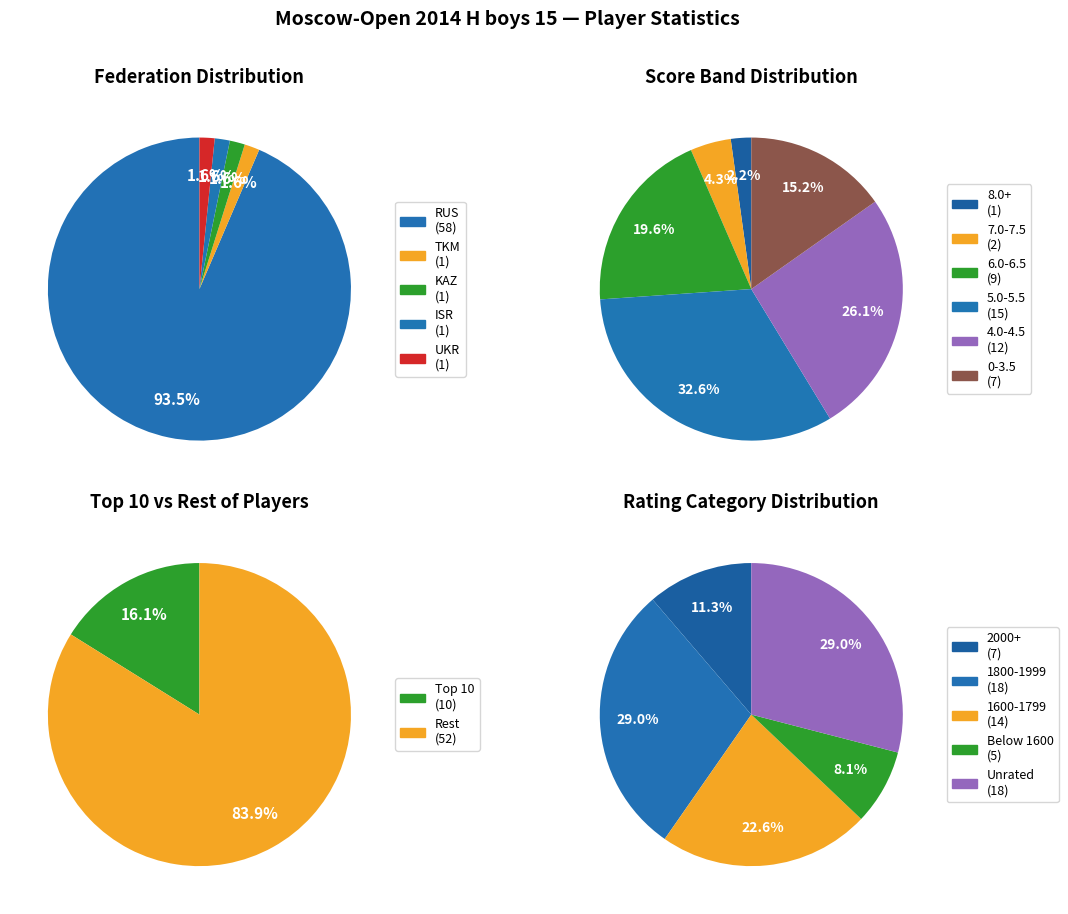

Which slice represents more than half of the pie?

RUS